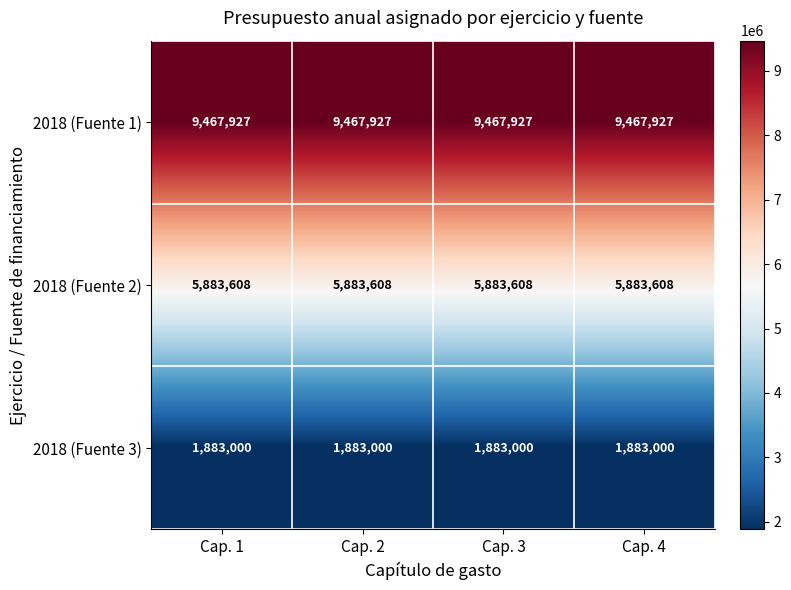

List the series in order of their overall mean, lowest first.

2018 (Fuente 3), 2018 (Fuente 2), 2018 (Fuente 1)